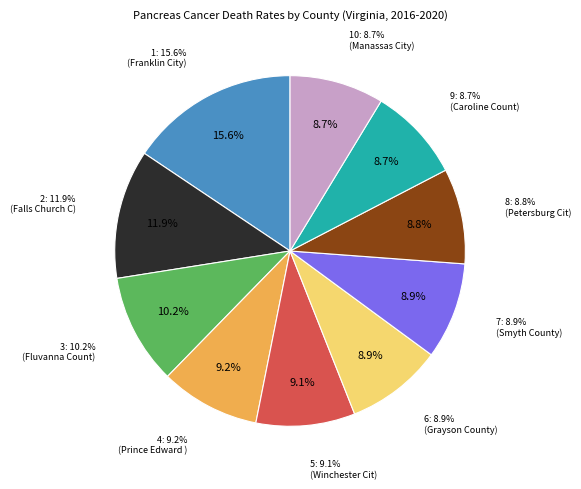

To the nearest percent, what portion does Grayson County represent?

9%